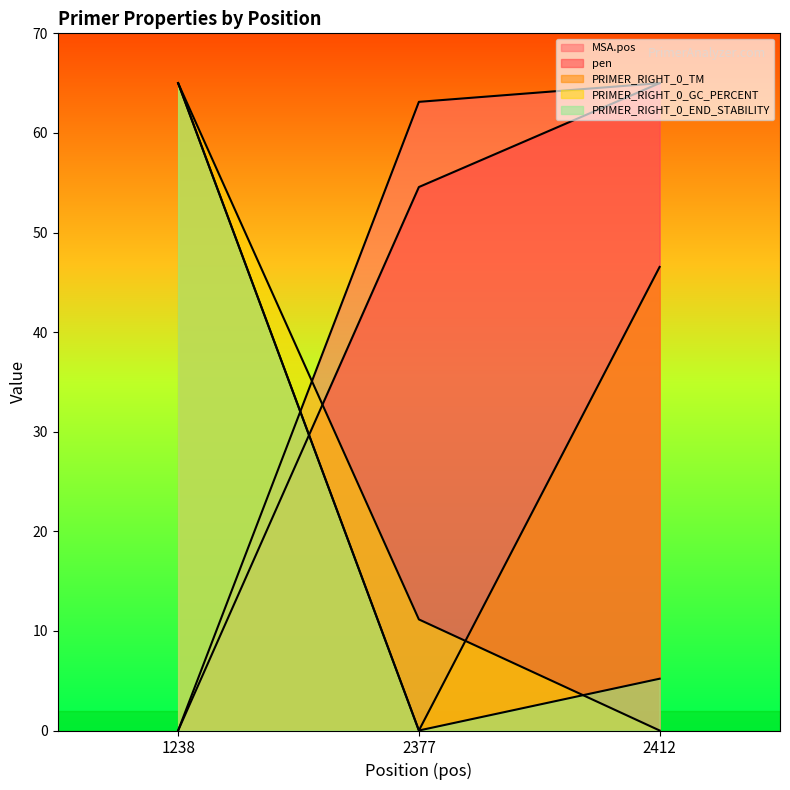

At which label does pen first exceed 54?

2377